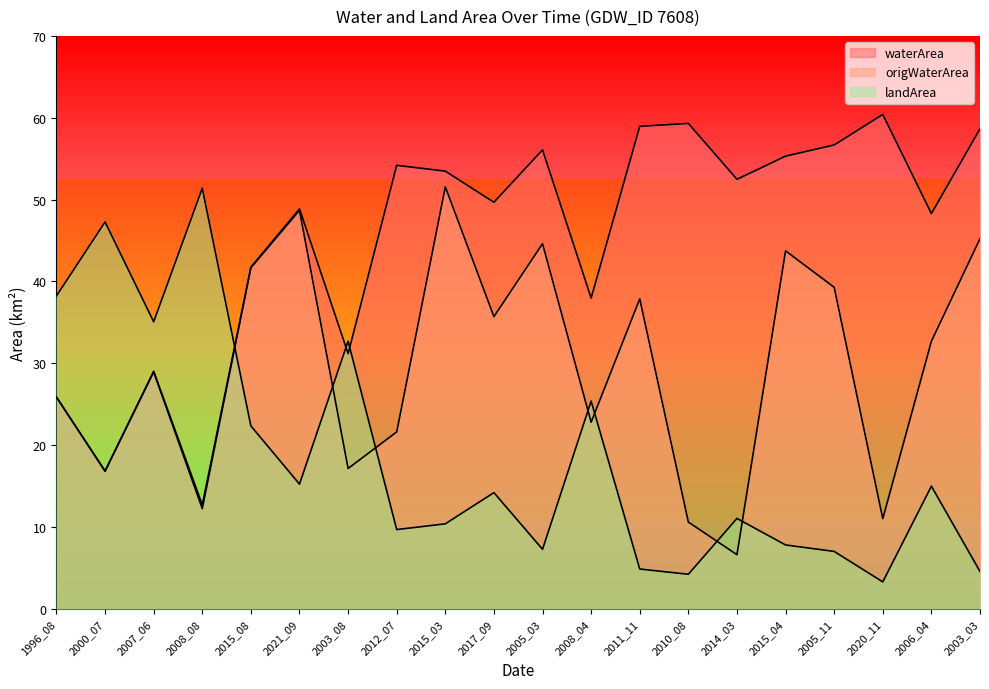

What is the average value of the origWaterArea series?

29.7